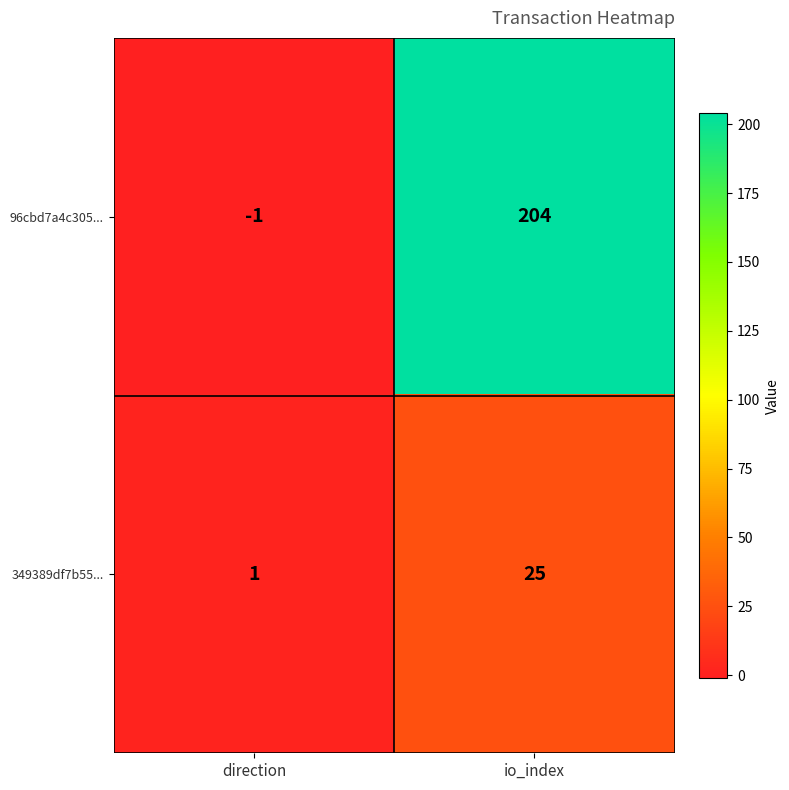

Reading right to left, list all the values displayed in this chart.

96cbd7a4c305...: 204	-1
349389df7b55...: 25	1